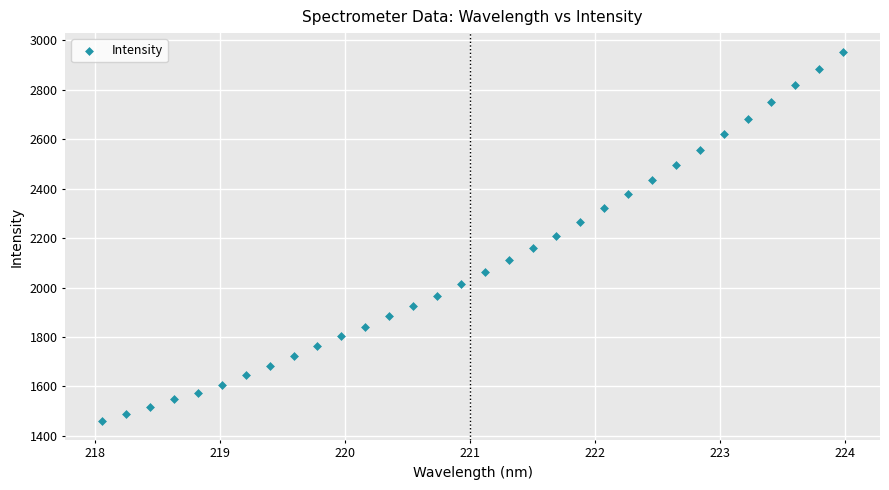

What is the range of X values (max minus min)?

5.9